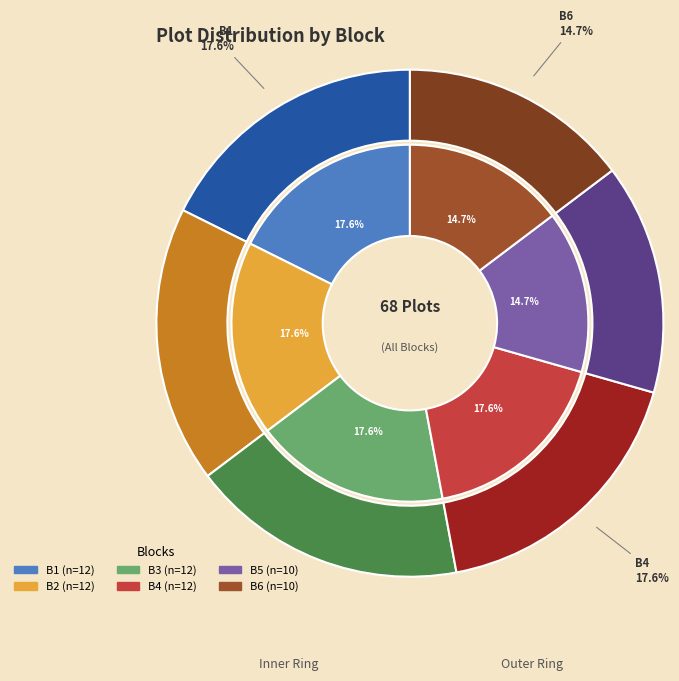

Does B4 represent more than half of the total?

No